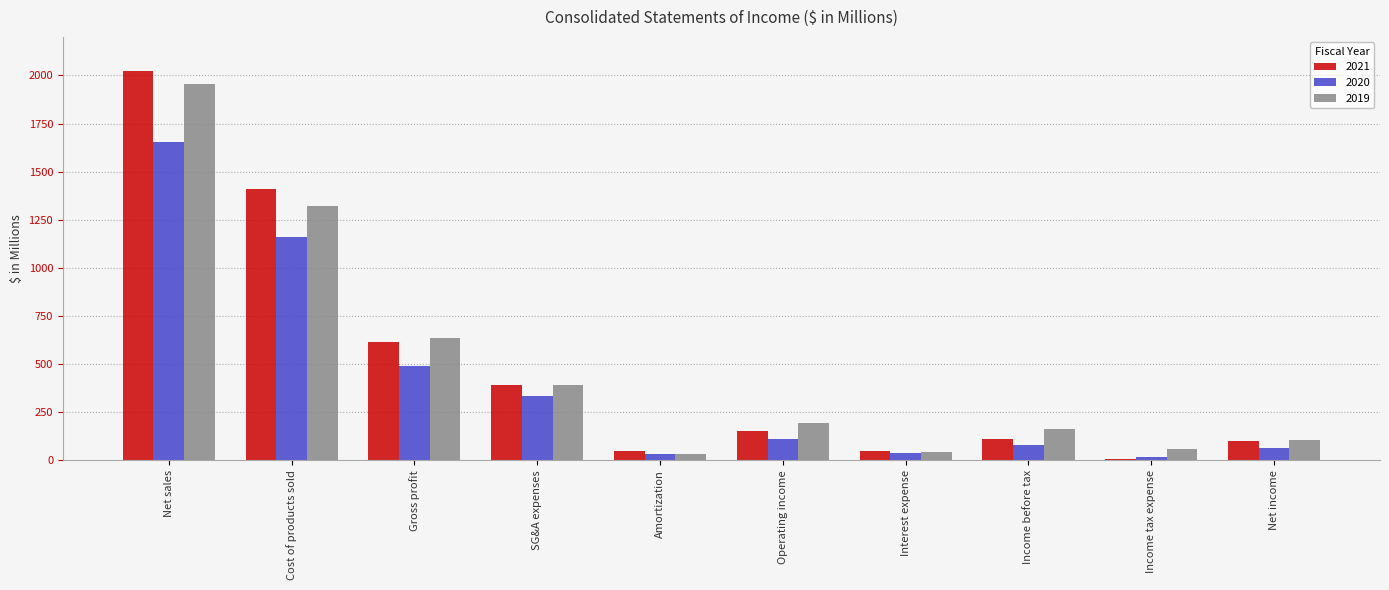

Is the value of 2019 at SG&A expenses greater than the value of 2021 at Income tax expense?

Yes